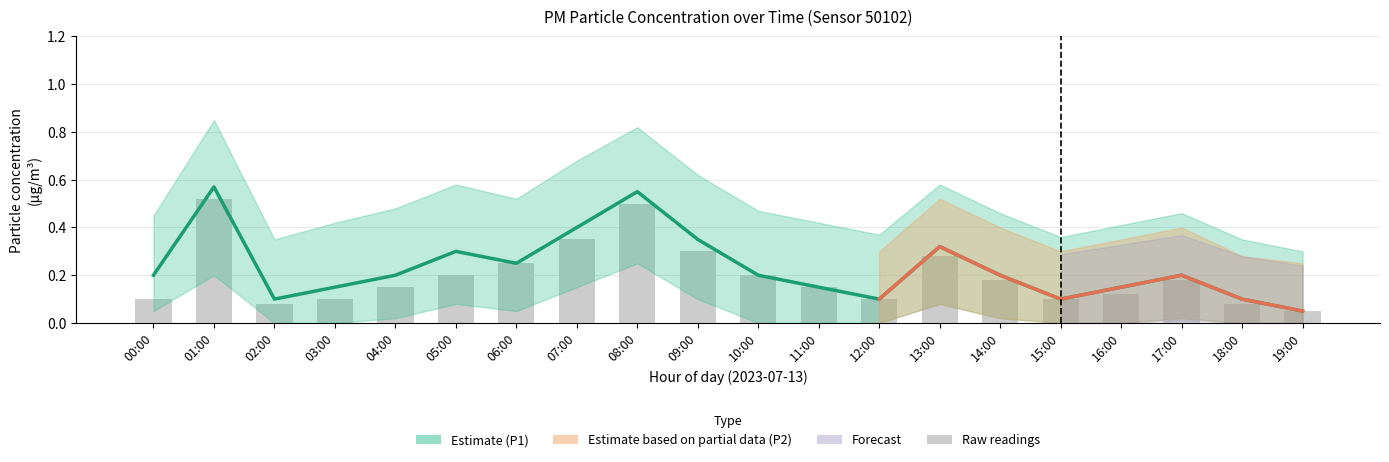

Between 04:00 and 14:00, which series saw the biggest shift?

P1_upper